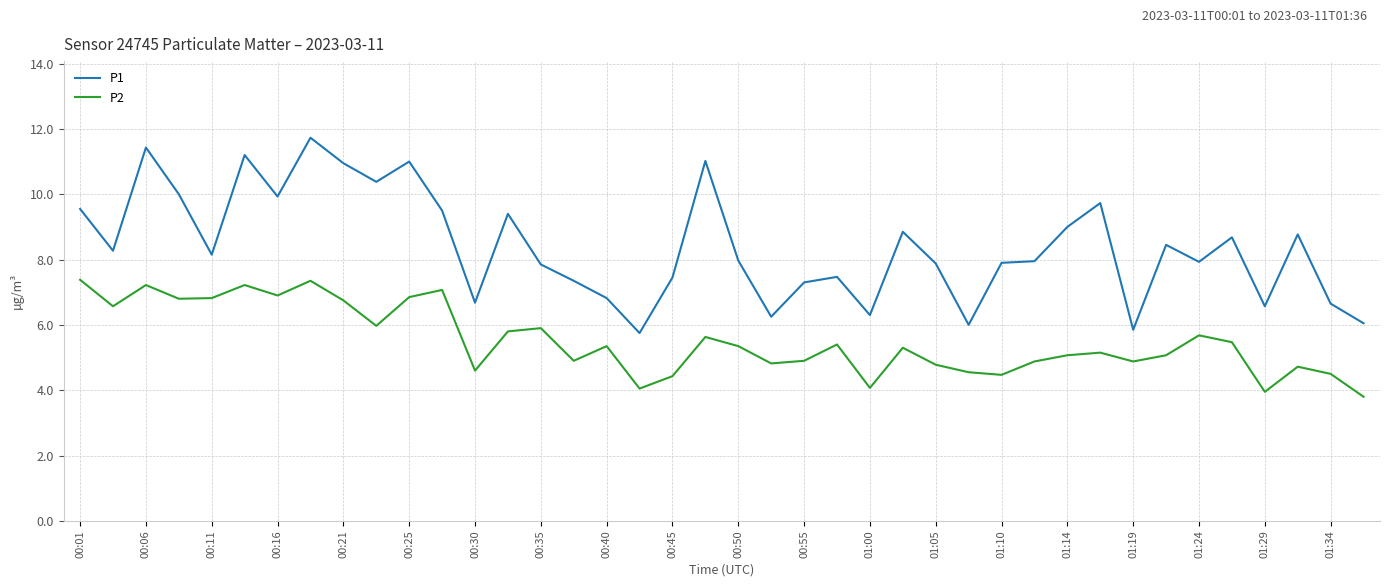

How many lines are shown in the chart?

2